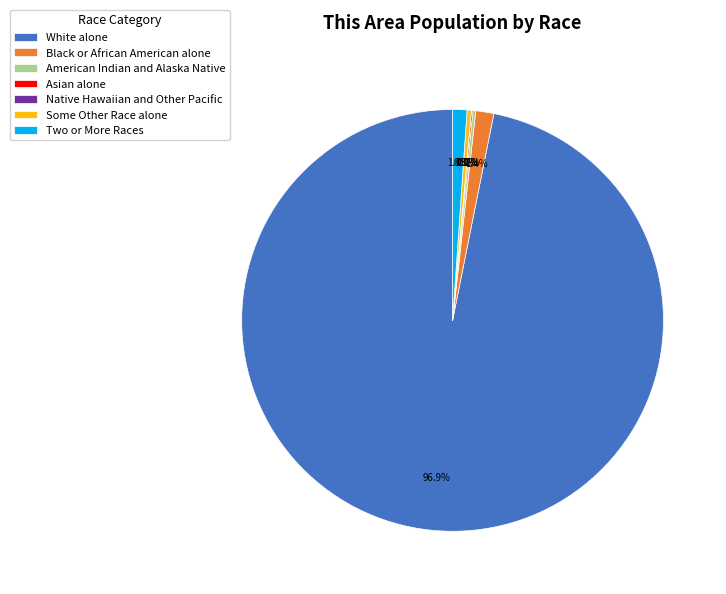

Is it true that Native Hawaiian and Other Pacific is 0% of the pie?

True